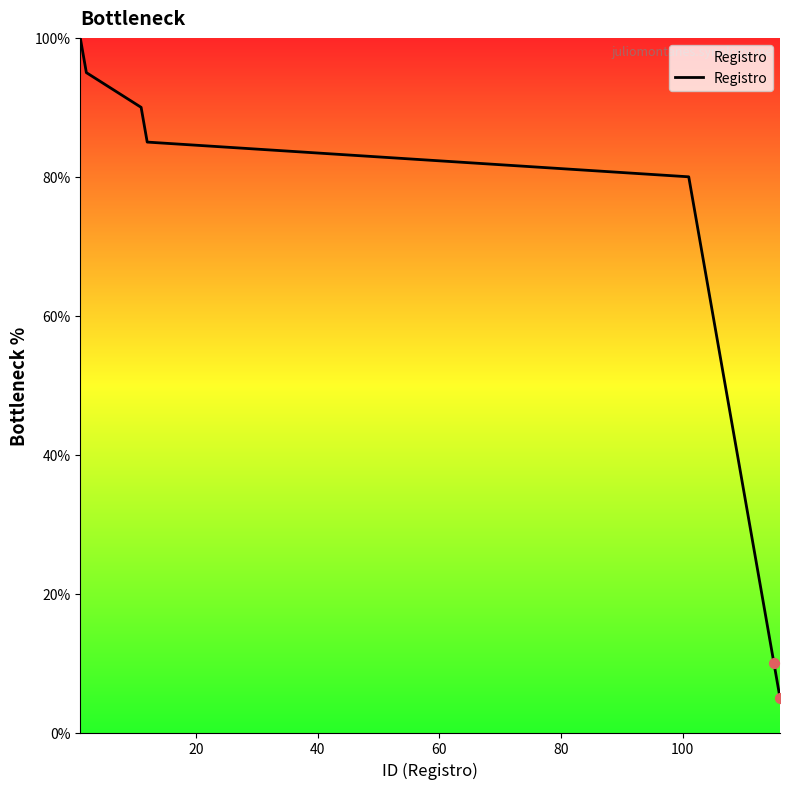

What is the greatest value displayed?

100.0